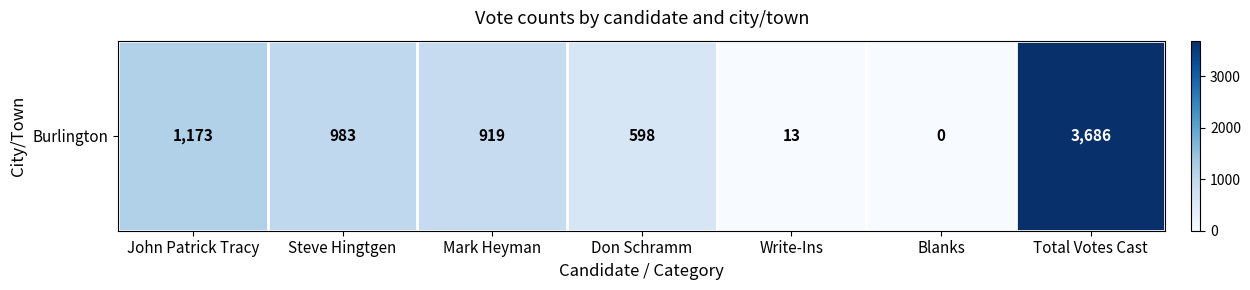

Reading left to right, what are all the values shown in this chart?

1173	983	919	598	13	0	3686